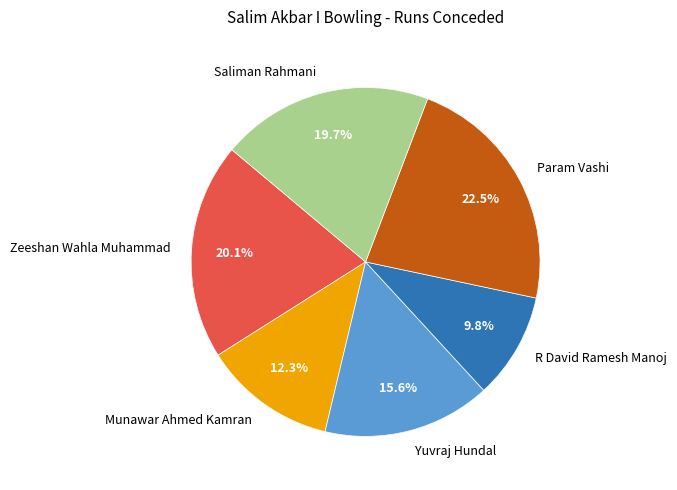

True or false: Param Vashi accounts for 23% of the total.

True